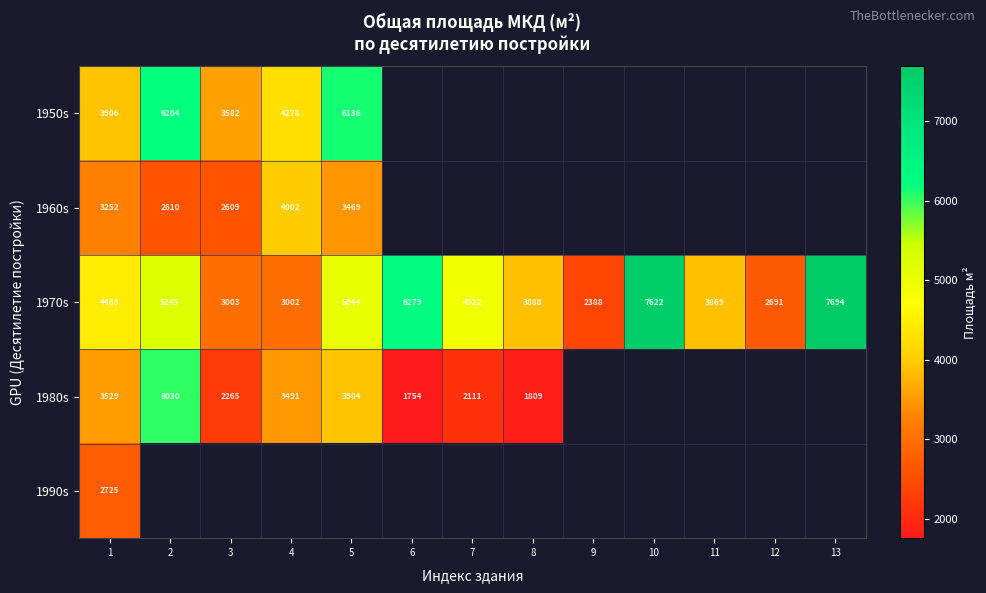

What is the sum of the 1950s values at 2 and 5?

12340.0